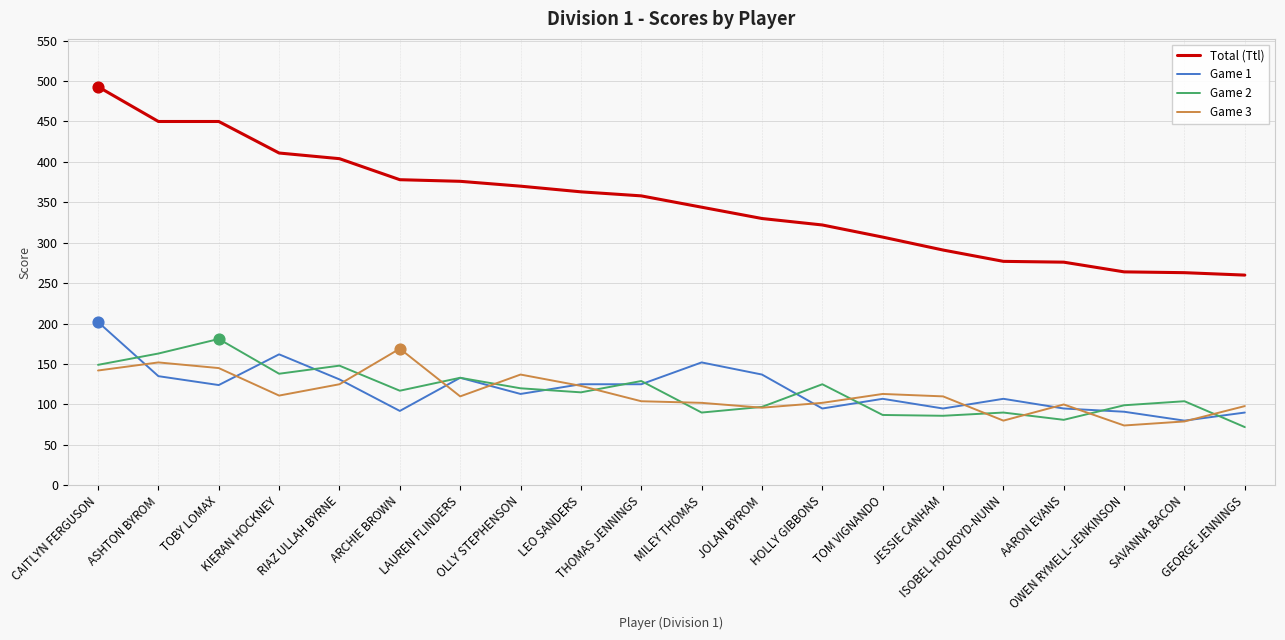

At which category is the sum across all series the highest?

CAITLYN FERGUSON